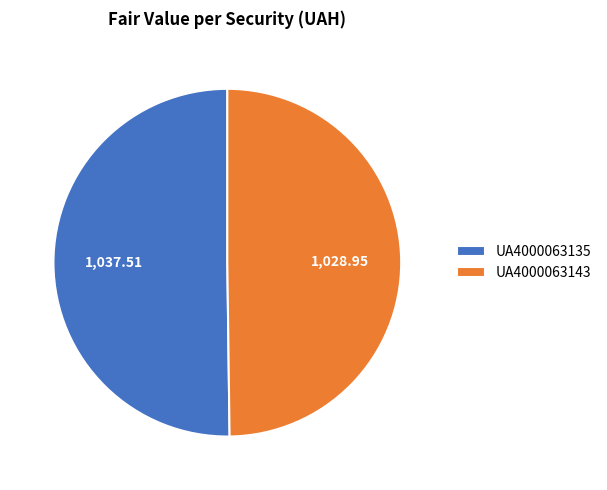

Is the sum of UA4000063135 and UA4000063143 greater than half?

Yes